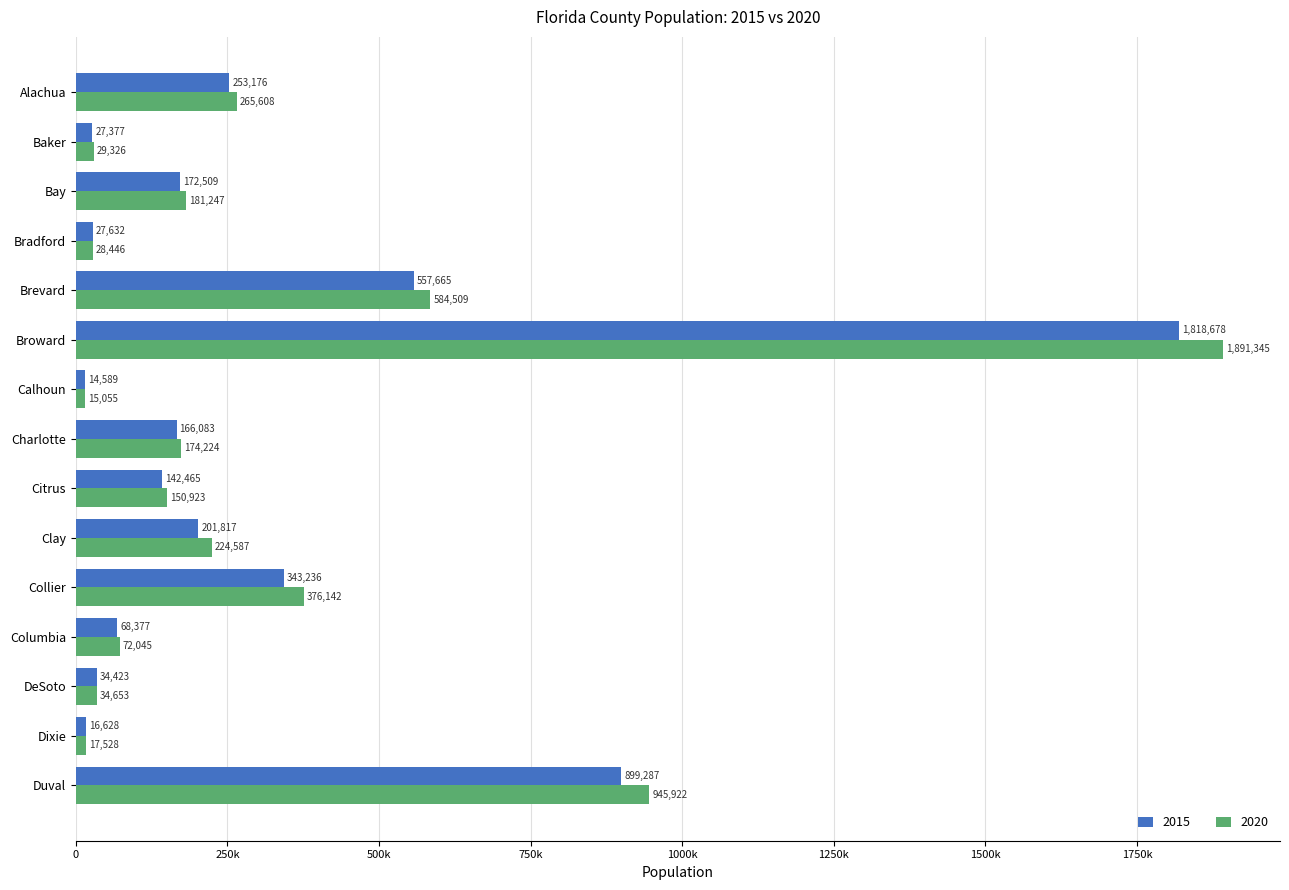

What are all the series names shown in the legend?

2015, 2020